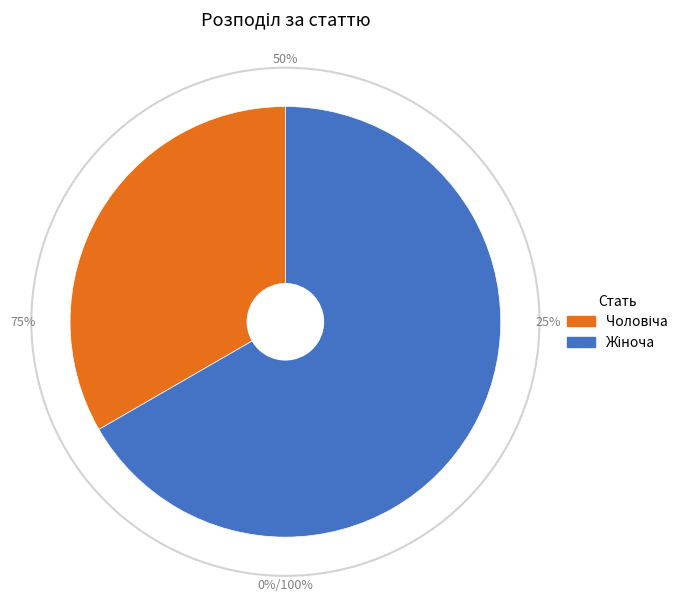

What percentage is the Чоловіча slice, to the nearest percent?

33%